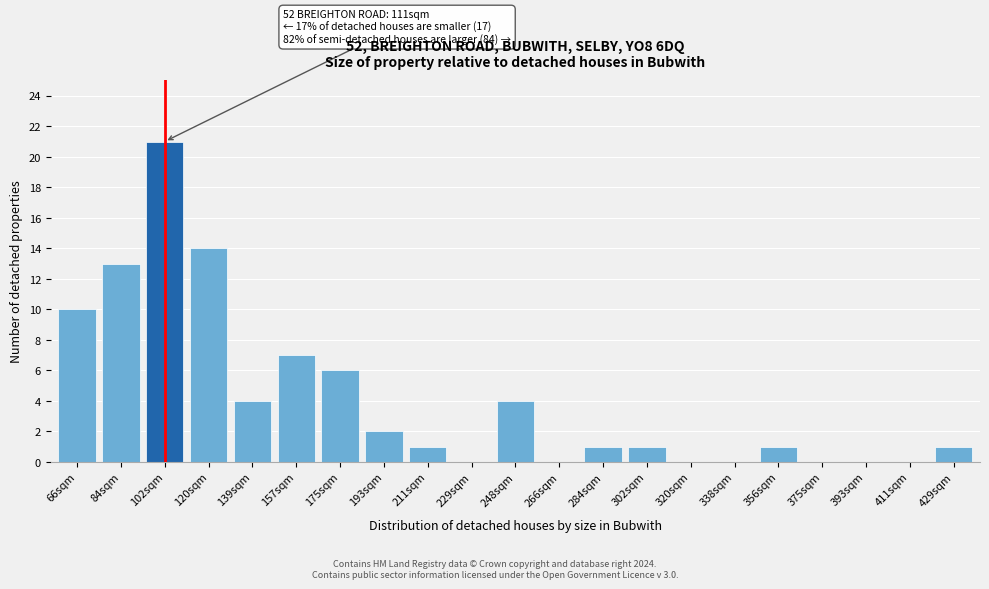

Reading left to right, what are all the values shown in this chart?

66sqm=10	84sqm=13	102sqm=21	120sqm=14	139sqm=4	157sqm=7	175sqm=6	193sqm=2	211sqm=1	229sqm=0	248sqm=4	266sqm=0	284sqm=1	302sqm=1	320sqm=0	338sqm=0	356sqm=1	375sqm=0	393sqm=0	411sqm=0	429sqm=1